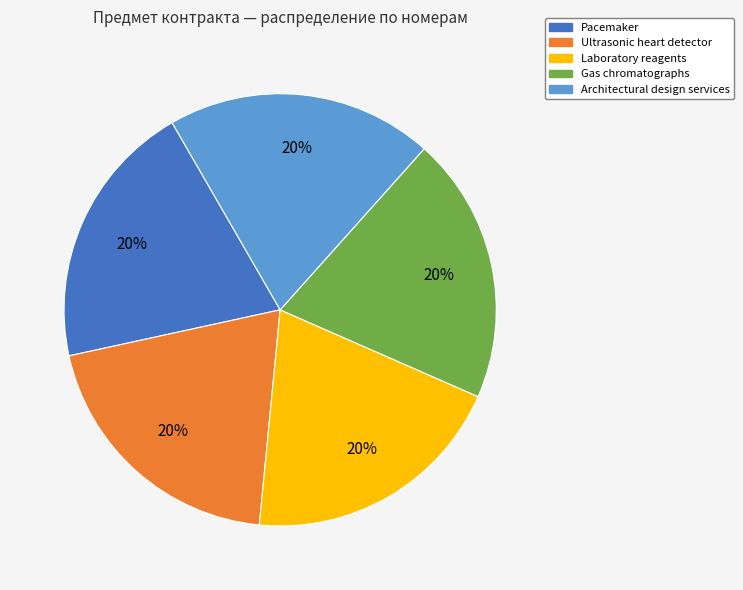

Combined, do Laboratory reagents and Architectural design services account for over 50%?

No